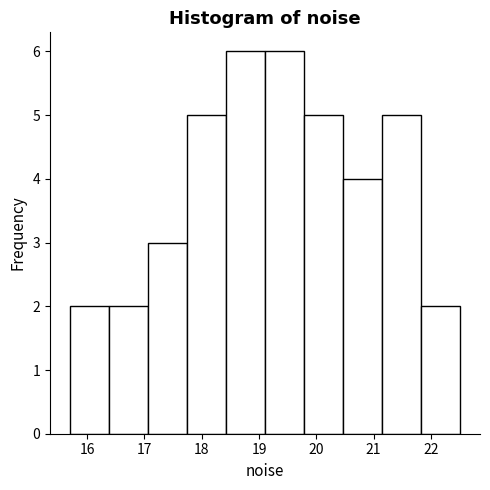

Reading left to right, list every bar in this chart as the range it spans on the x-axis followed by its height. Neither the bar edges nor the heights are printed on the chart, so give them approximately, as read against the axes.

15.7 to 16.4: 2
16.4 to 17.1: 2
17.1 to 17.7: 3
17.7 to 18.4: 5
18.4 to 19.1: 6
19.1 to 19.8: 6
19.8 to 20.5: 5
20.5 to 21.2: 4
21.2 to 21.8: 5
21.8 to 22.5: 2